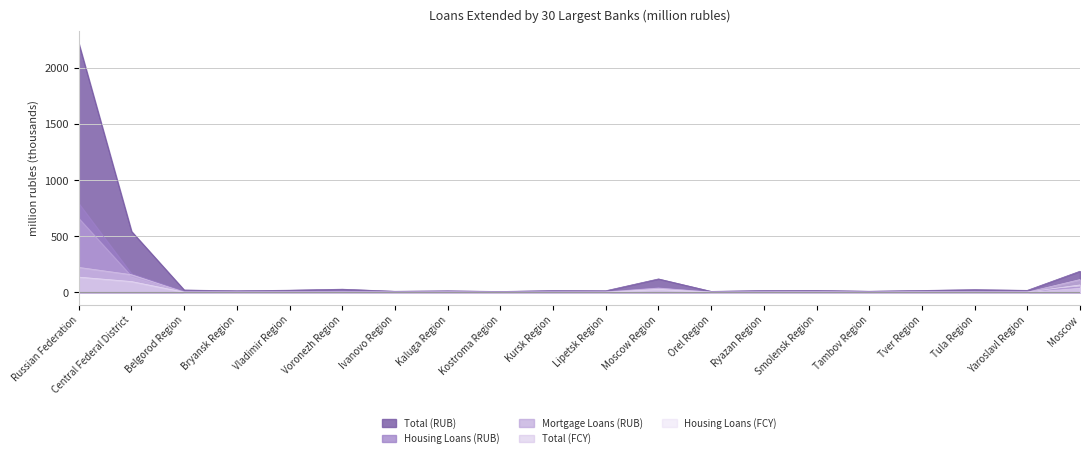

What is the value of the Mortgage Loans (RUB) point at the 9th from the left?

1.5